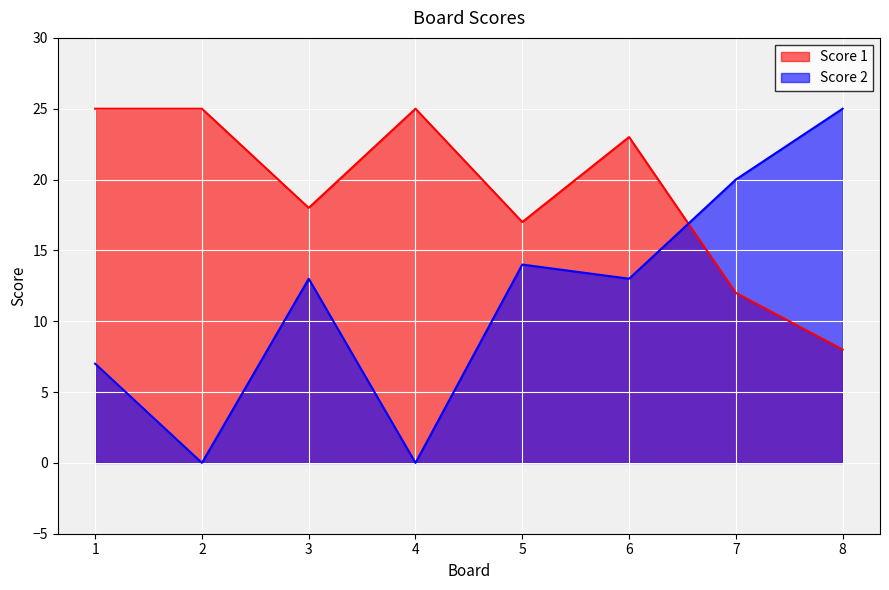

In Score 2, how many points are higher than both neighbors (excluding endpoints)?

2